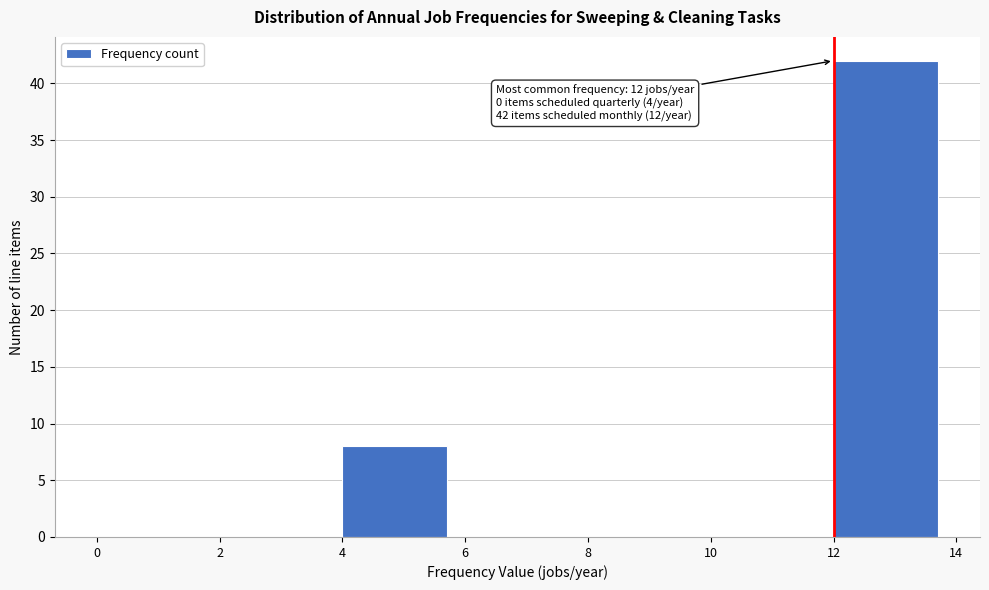

Over which range of the x-axis is the bar tallest?

12 to 14